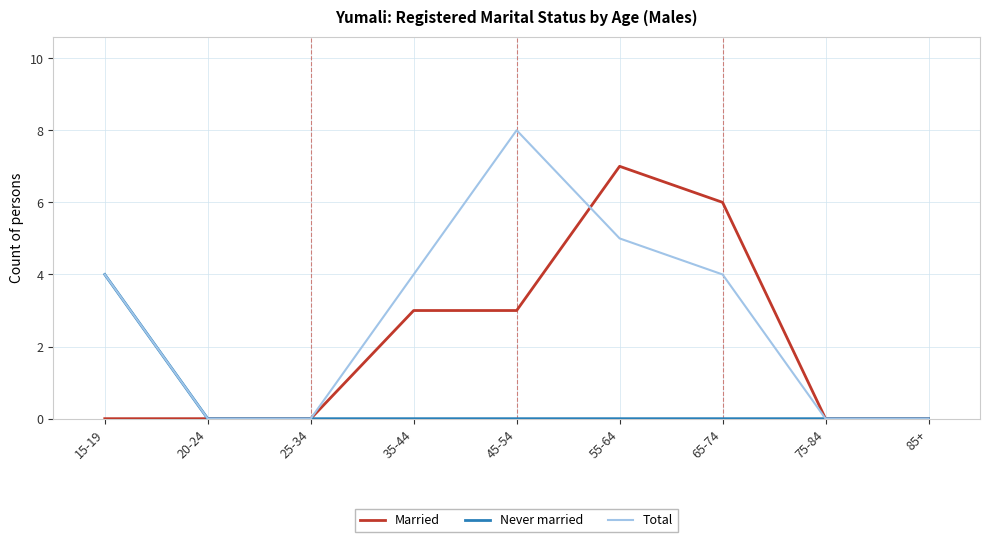

At which label does Total reach its peak?

45-54